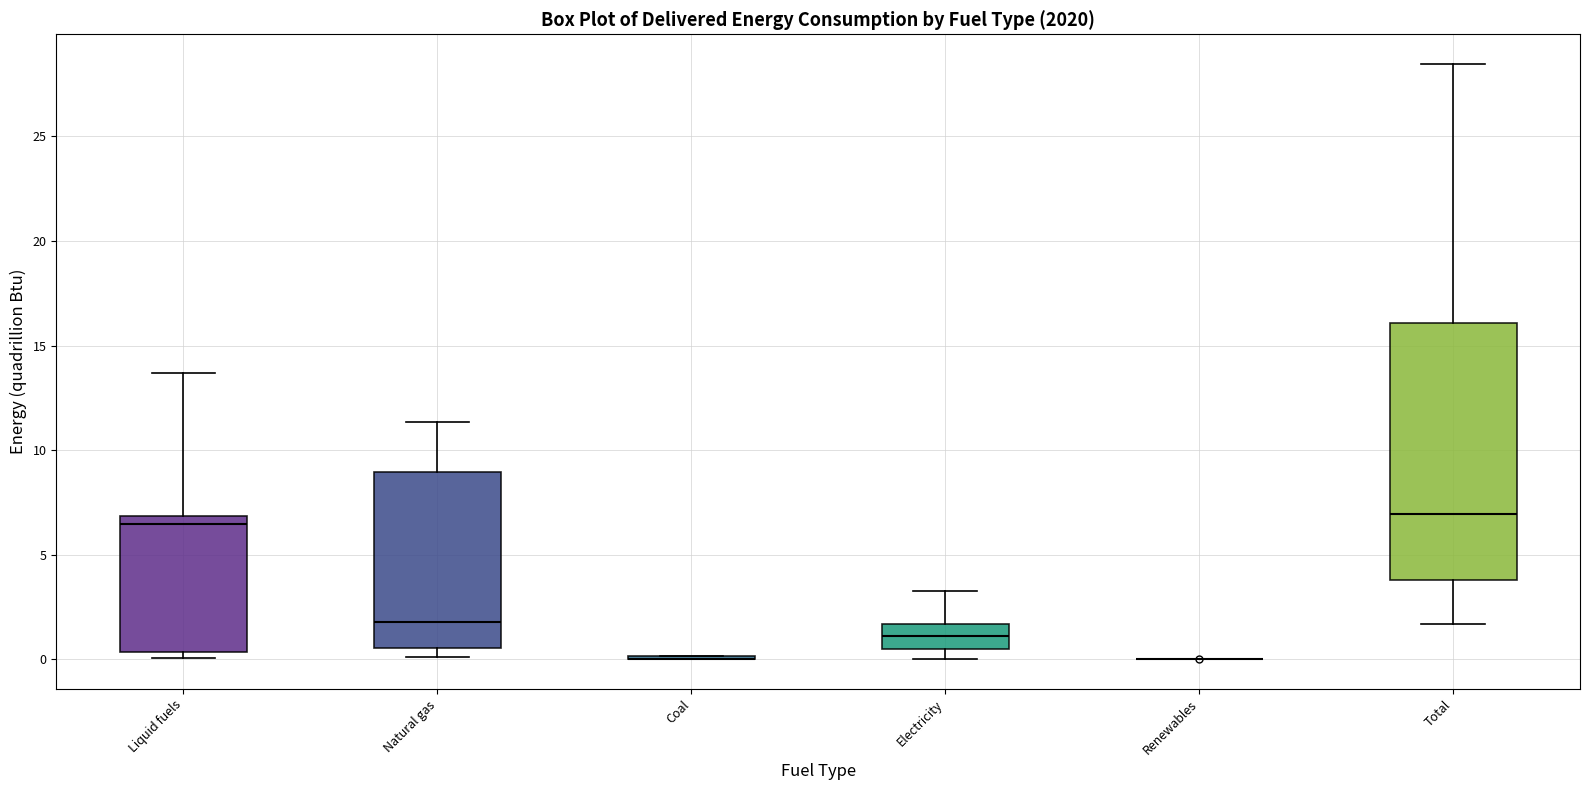

Reading left to right, transcribe this box plot: for each box, give where its median line is, the range the box spans, and where its two whiskers end, as read against the y-axis. The values are not printed on the chart, so give them approximately, as read against the axis.

Liquid fuels: median 6.5, box 0.5 to 7.0, whiskers 0.0 to 13.5
Natural gas: median 2.0, box 0.5 to 9.0, whiskers 0.0 to 11.5
Coal: box collapsed to a line at 0.0, whiskers 0.0 to 0.0
Electricity: median 1.0, box 0.5 to 1.5, whiskers 0.0 to 3.5
Renewables: box collapsed to a line at 0.0, whiskers 0.0 to 0.0
Total: median 7.0, box 4.0 to 16.0, whiskers 1.5 to 28.5